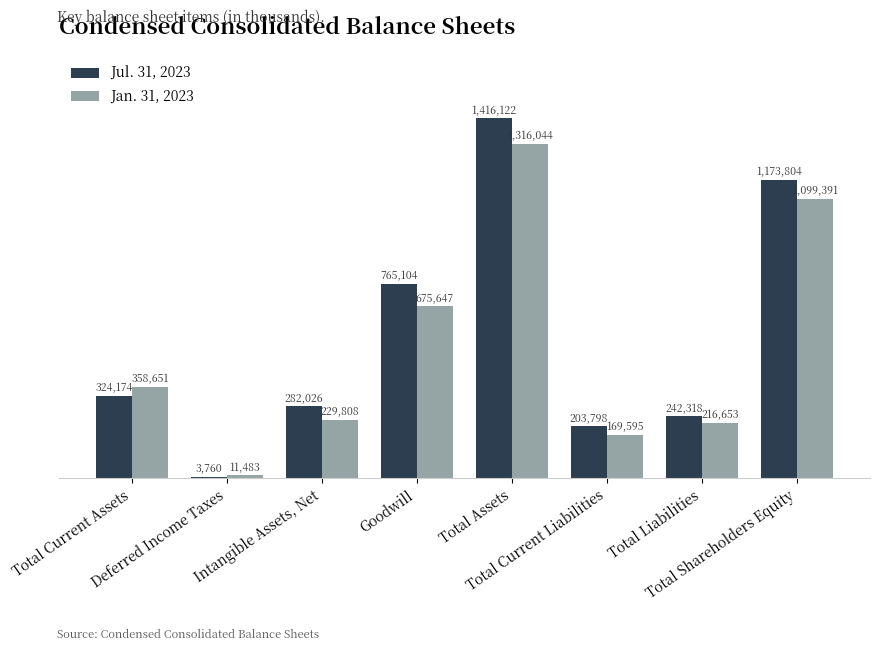

What is the average value of the Jan. 31, 2023 series?

509659